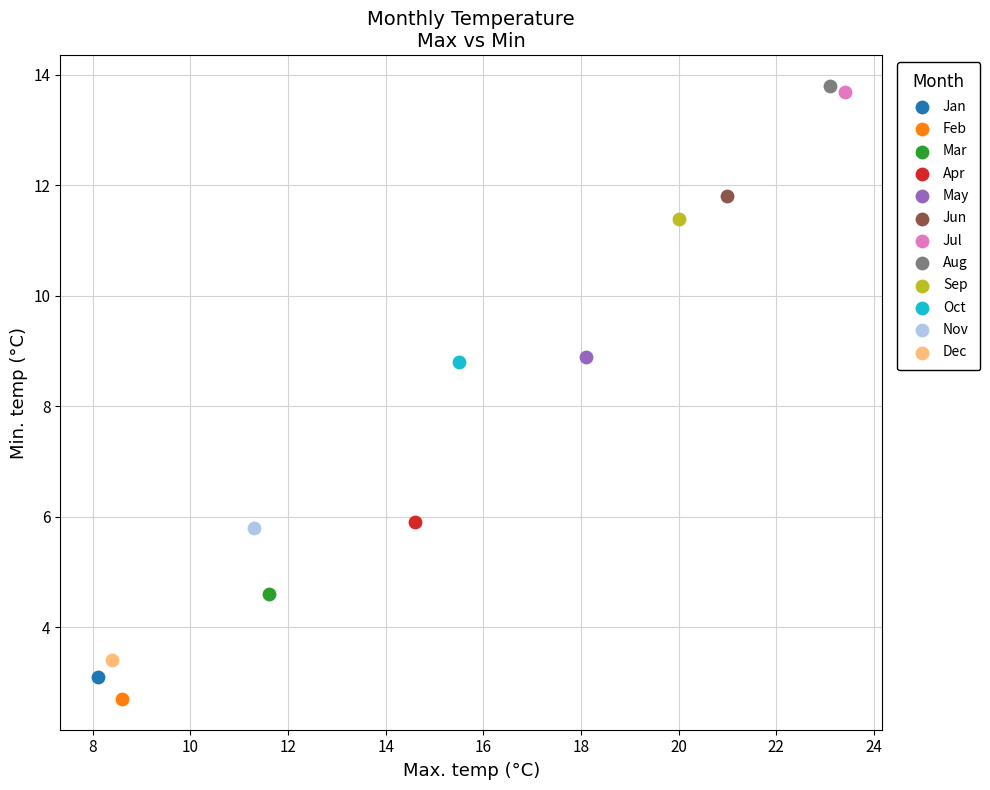

What are all the series names shown in the legend?

Jan, Feb, Mar, Apr, May, Jun, Jul, Aug, Sep, Oct, Nov, Dec